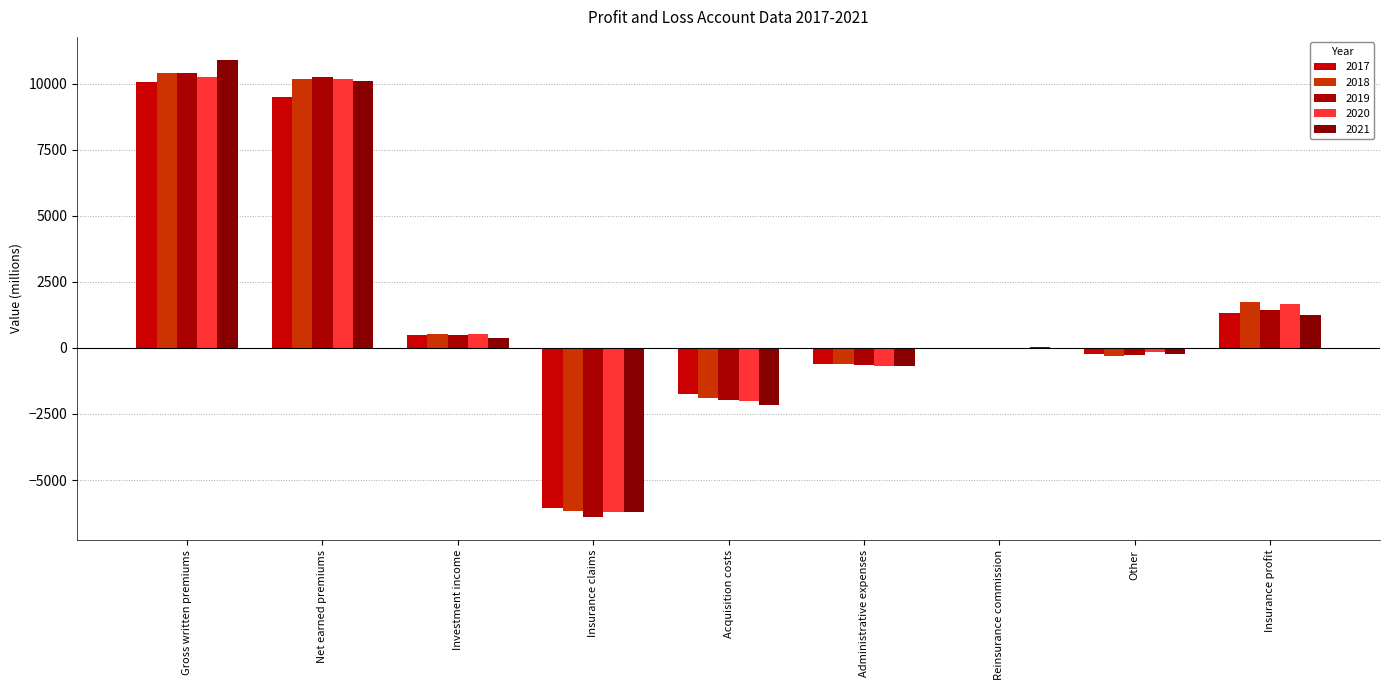

Reading left to right, transcribe all the data shown in this chart.

2017: Gross written premiums=10068	Net earned premiums=9513	Investment income=482	Insurance claims=-6069	Acquisition costs=-1745	Administrative expenses=-608	Reinsurance commission=-9	Other=-237	Insurance profit=1327
2018: Gross written premiums=10401	Net earned premiums=10168	Investment income=526	Insurance claims=-6171	Acquisition costs=-1890	Administrative expenses=-594	Reinsurance commission=-6	Other=-308	Insurance profit=1725
2019: Gross written premiums=10403	Net earned premiums=10261	Investment income=481	Insurance claims=-6410	Acquisition costs=-1986	Administrative expenses=-651	Reinsurance commission=3	Other=-249	Insurance profit=1449
2020: Gross written premiums=10244	Net earned premiums=10192	Investment income=525	Insurance claims=-6221	Acquisition costs=-2010	Administrative expenses=-673	Reinsurance commission=0	Other=-142	Insurance profit=1671
2021: Gross written premiums=10910	Net earned premiums=10121	Investment income=385	Insurance claims=-6198	Acquisition costs=-2166	Administrative expenses=-678	Reinsurance commission=33	Other=-246	Insurance profit=1251